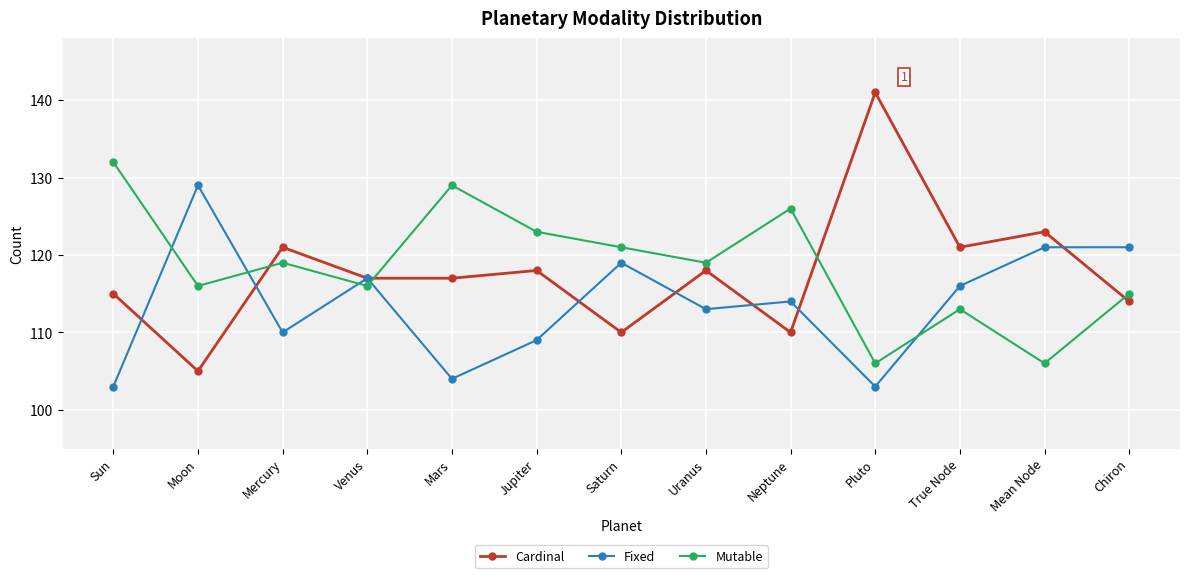

Which series has the largest range (max minus min)?

Cardinal